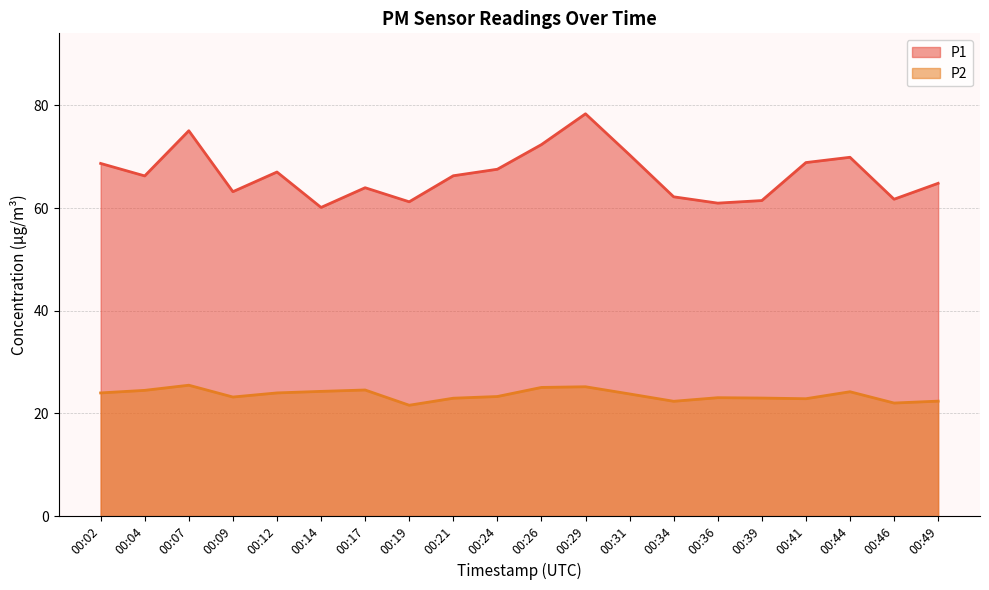

True or false: P1 has more than 1 points higher than both neighbors.

True